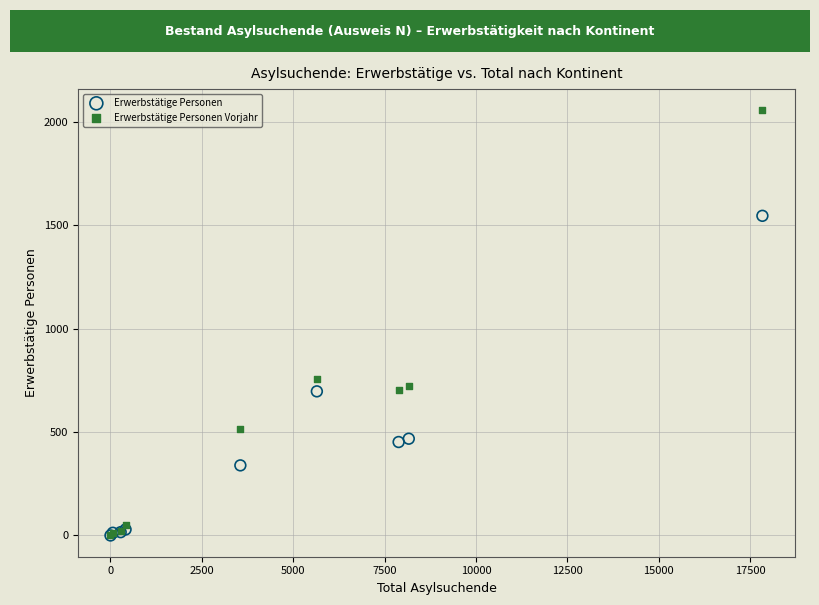

In the Erwerbstätige Personen Vorjahr series, what Y value is closest to 1028?

756